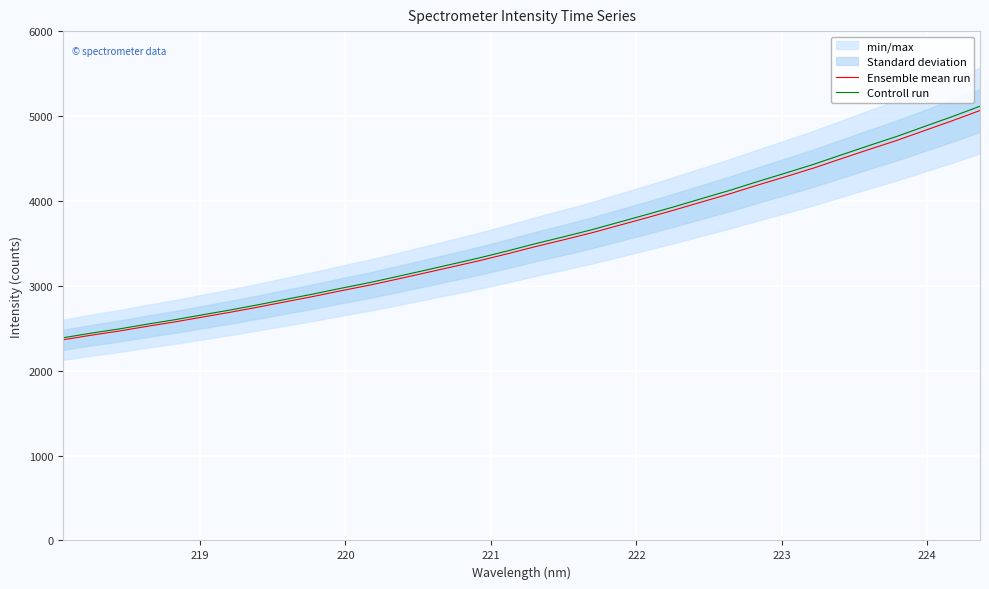

What is the value of the Ensemble mean run point at the 31st from the left?

4712.2